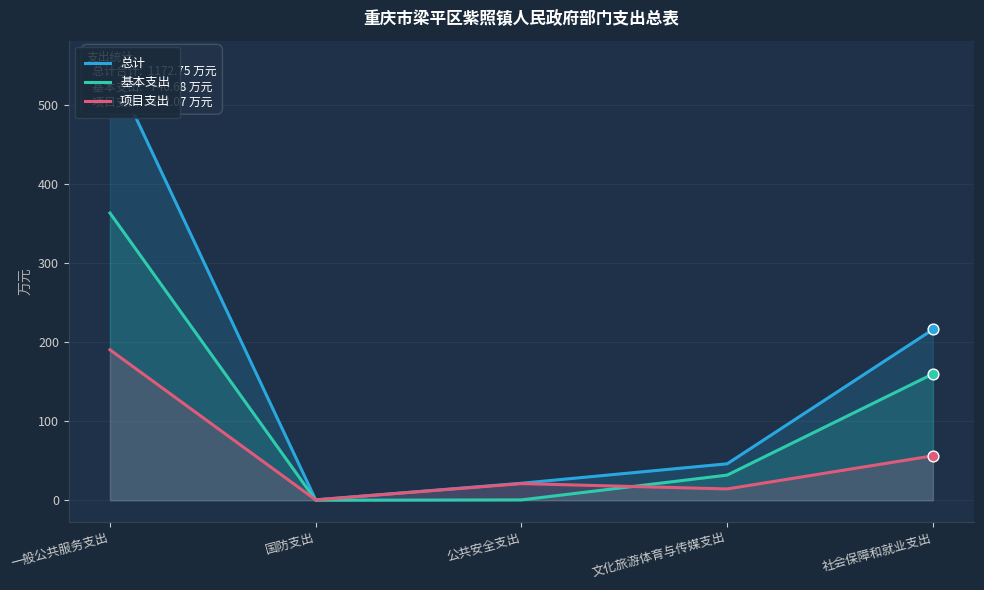

Which series contains the highest Y value?

总计